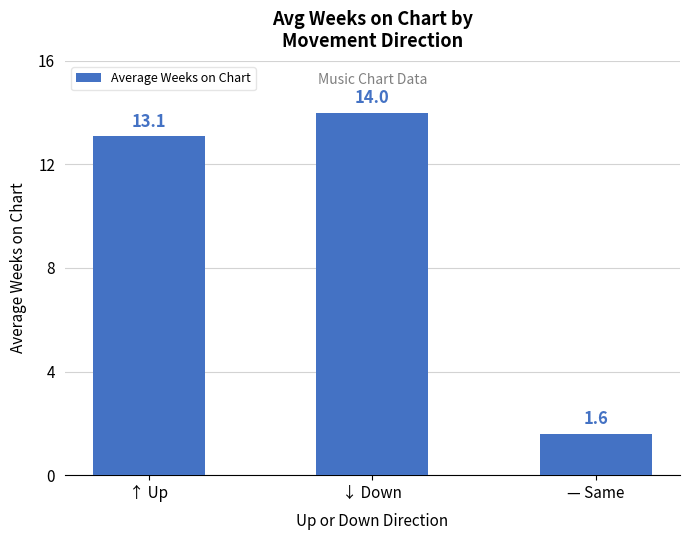

Approximately how many times larger is the value at ↑ Up compared to ↓ Down?

0.9